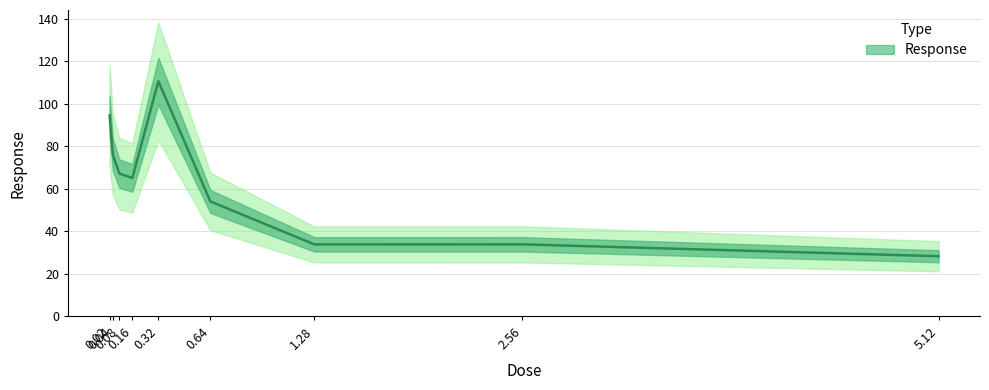

What is the label of the 8th point from the right?

0.04